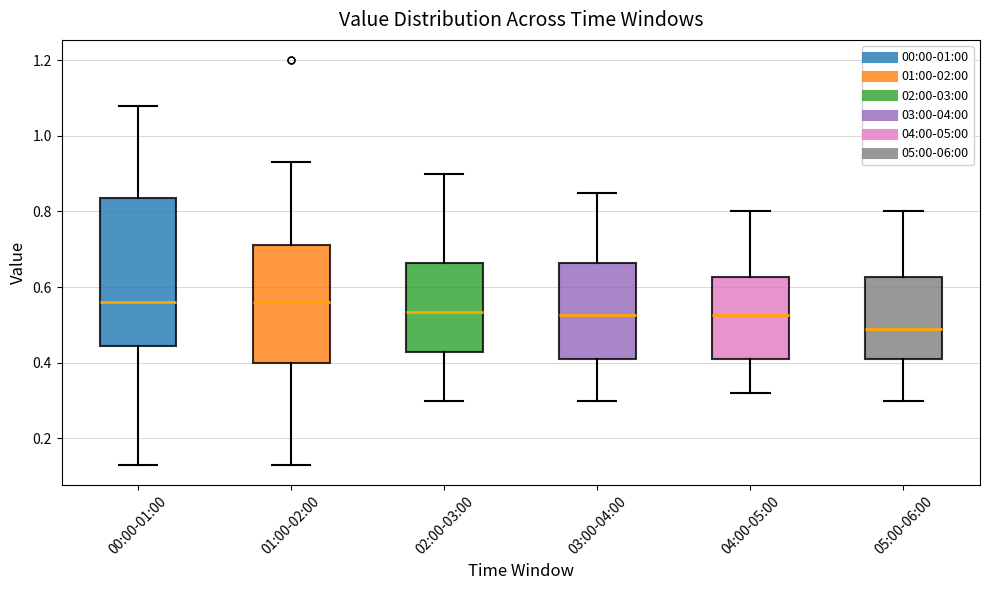

Comparing the boxes themselves (not the whiskers), which one is the tallest?

00:00-01:00